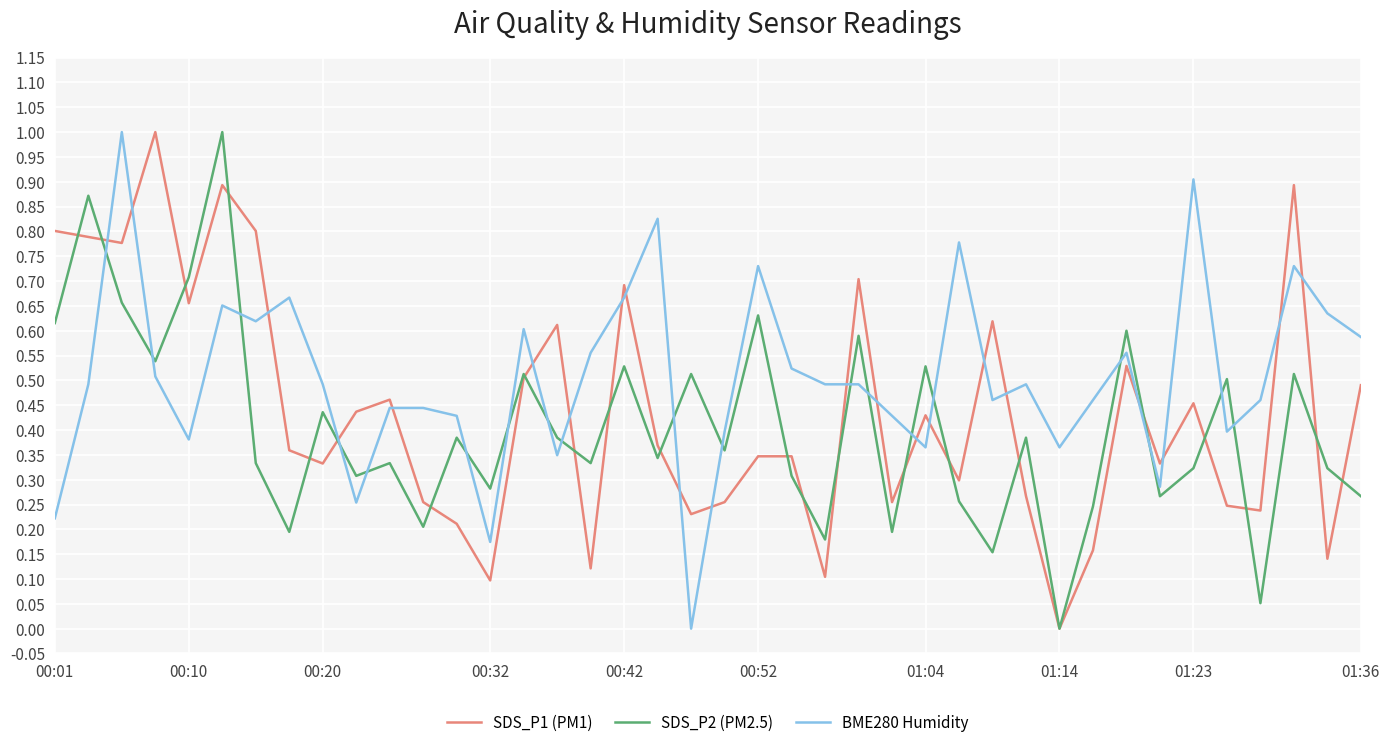

How many interior local valleys does the SDS_P1 (PM1) series have?

13